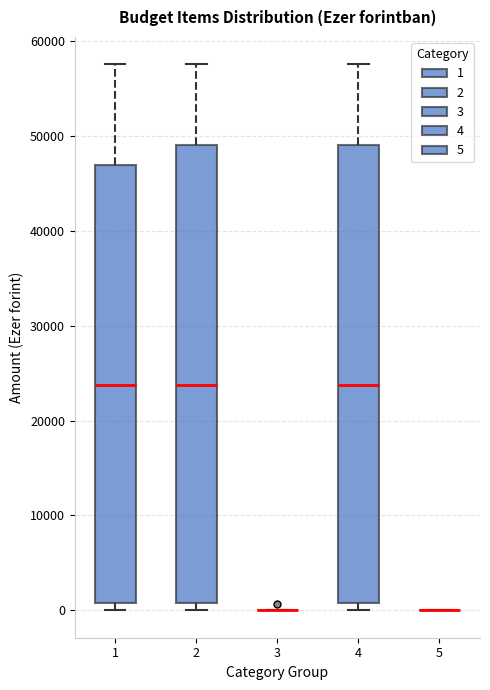

Where is the lower edge of the box at x = 2 on the y-axis? The values are not printed on the chart, so give them approximately, as read against the axis.

1000